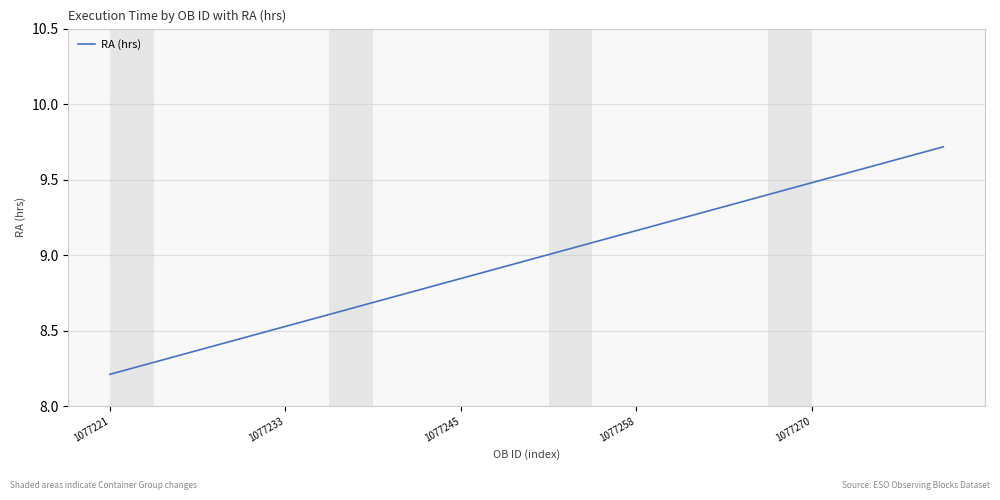

What is the difference between the second highest and minimum values?

1.4